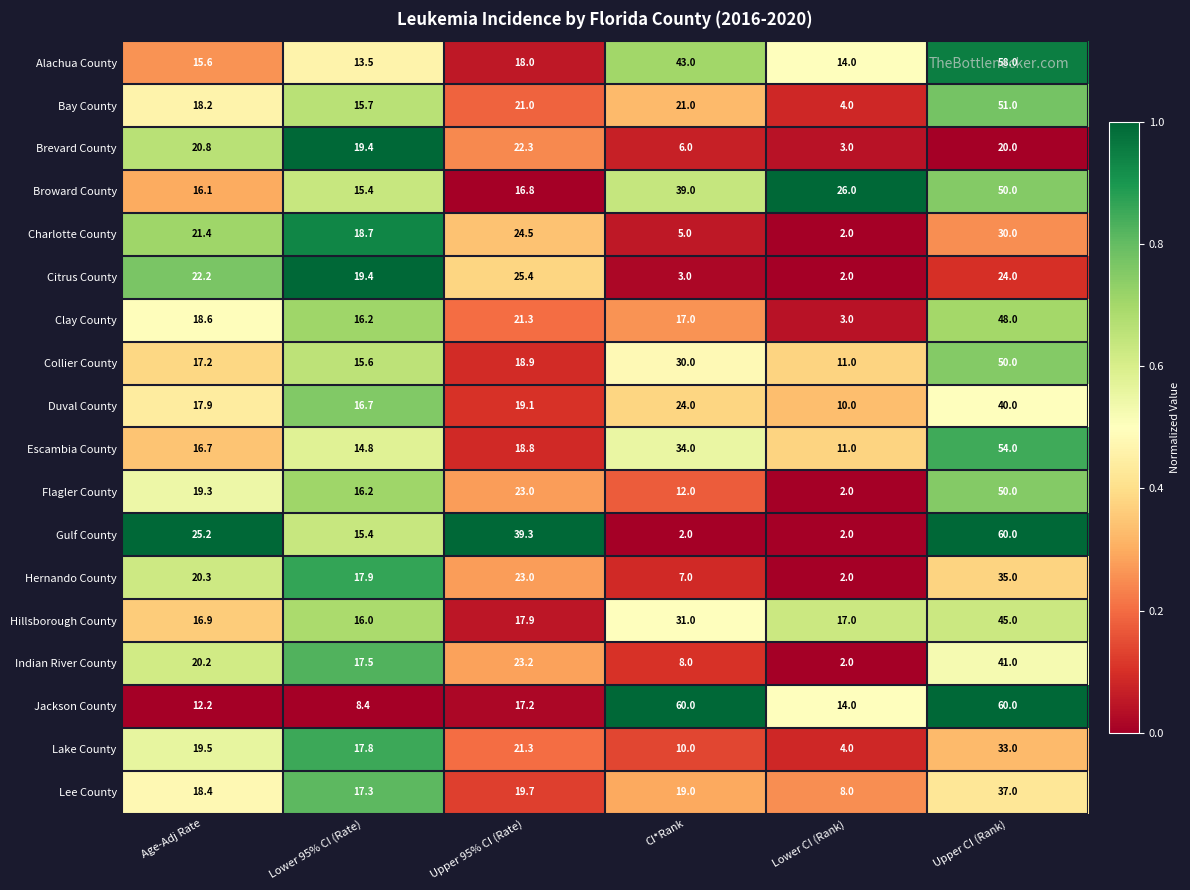

At which label does Collier County first exceed 18?

Upper 95% CI (Rate)